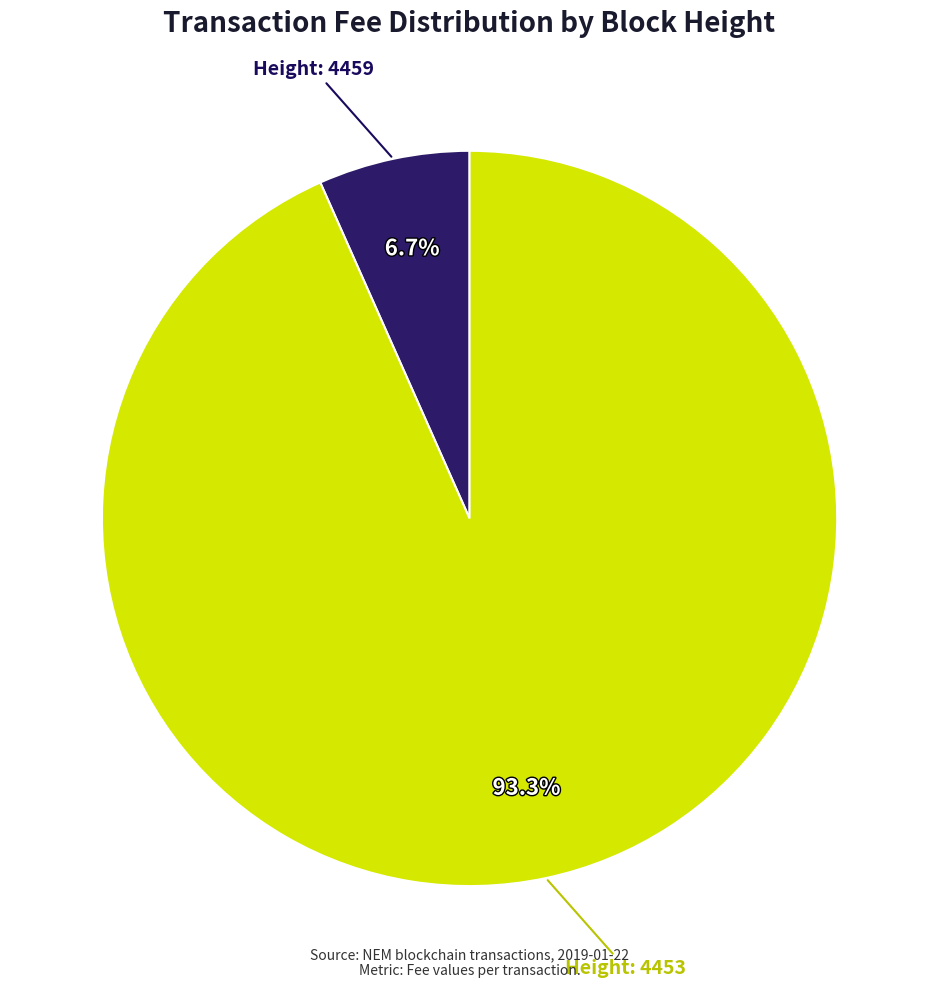

Does any single category account for the majority?

Yes